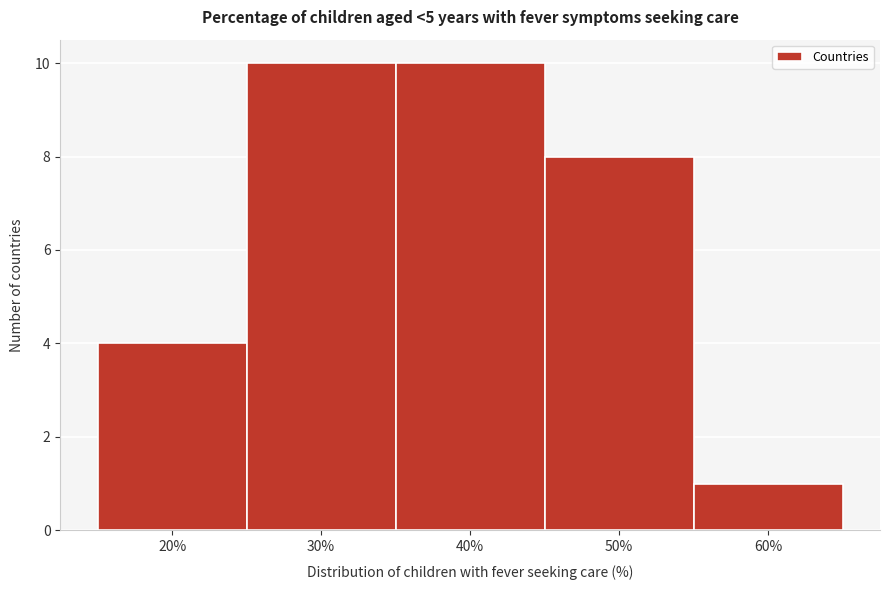

Reading left to right, extract all data points from this chart.

20%=4	30%=10	40%=10	50%=8	60%=1